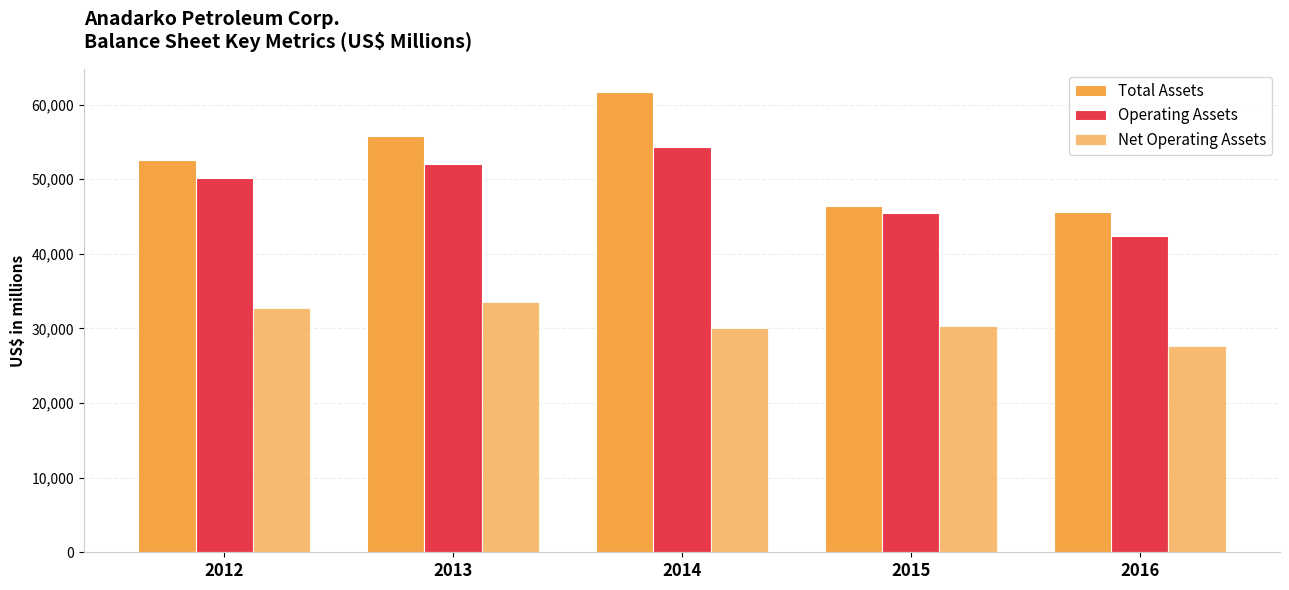

Where does the Operating Assets series first go above 50118?

2013